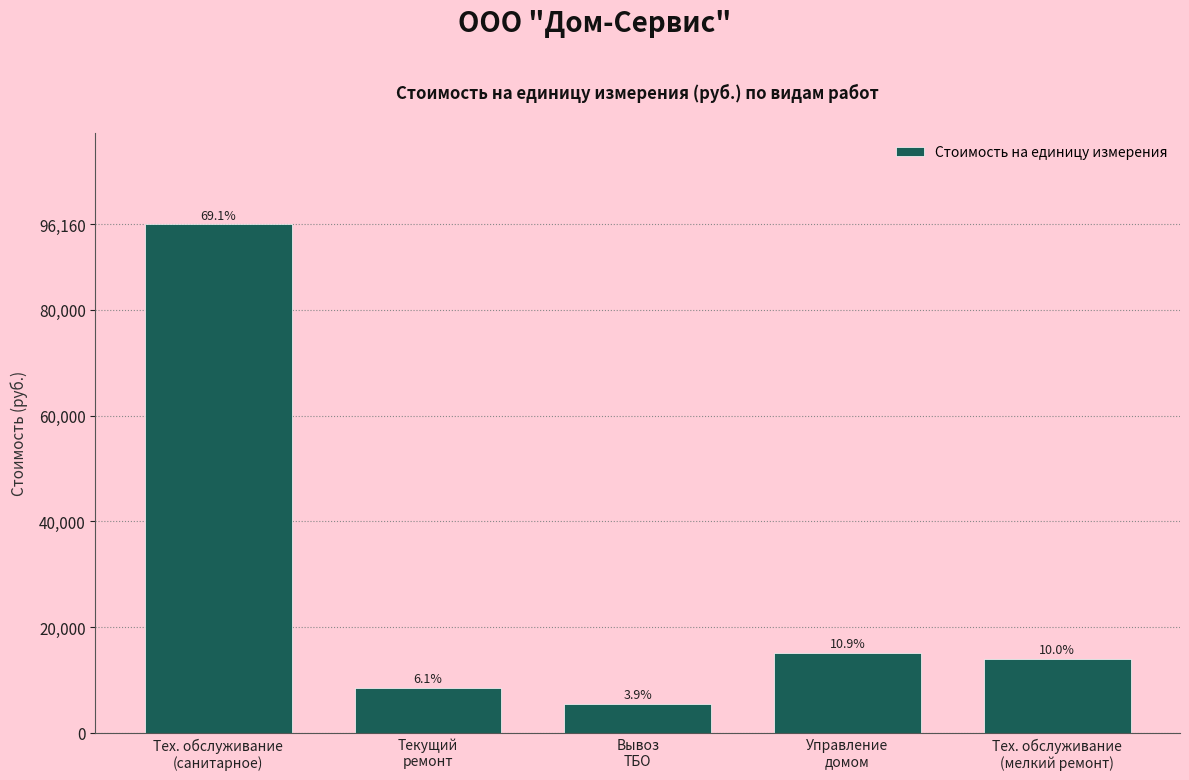

How many bars are there in total?

5